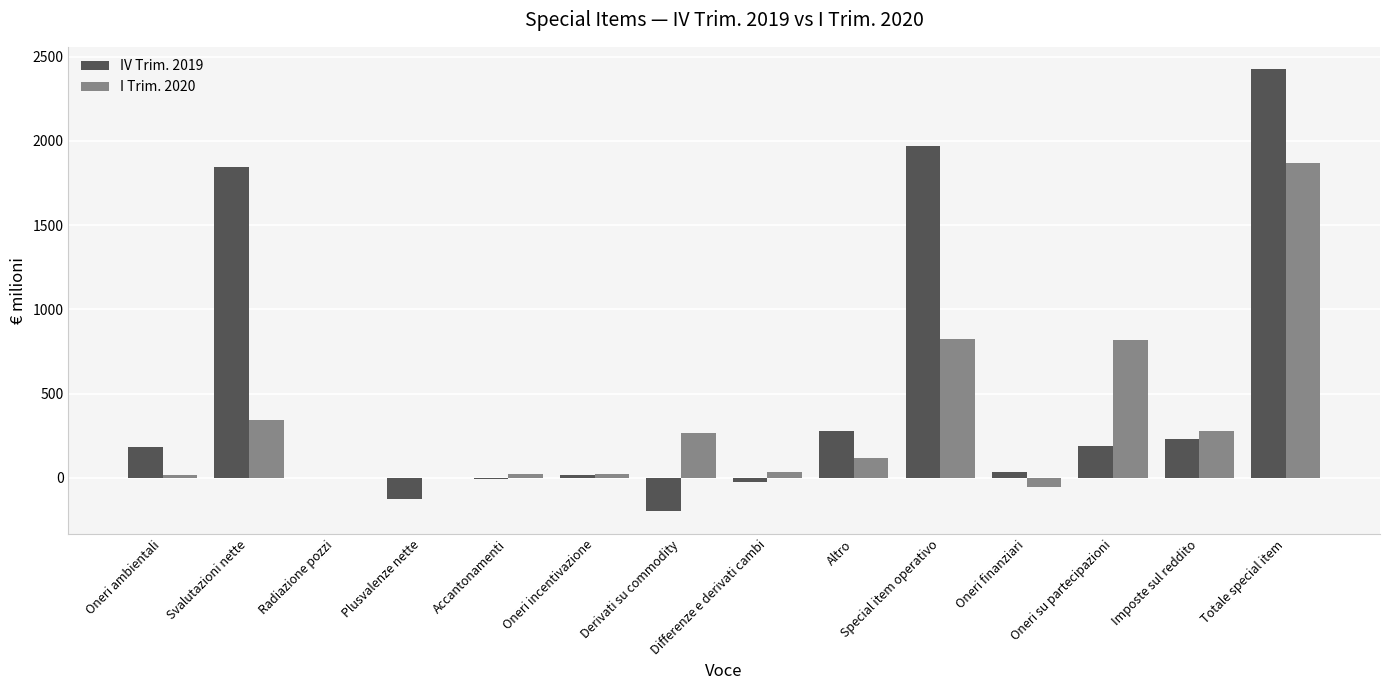

At which label does I Trim. 2020 first exceed 116?

Svalutazioni nette